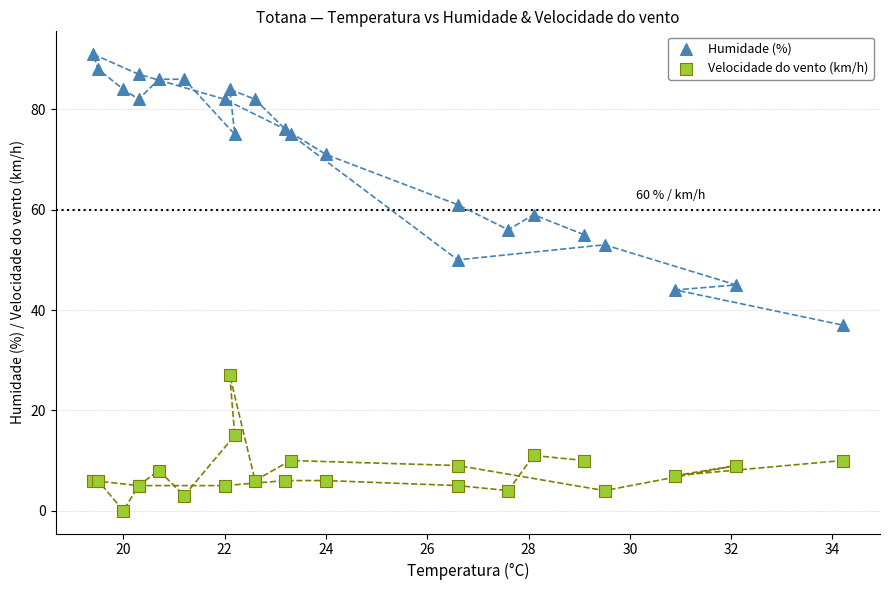

In the Humidade (%) series, what Y value is closest to 64?

61